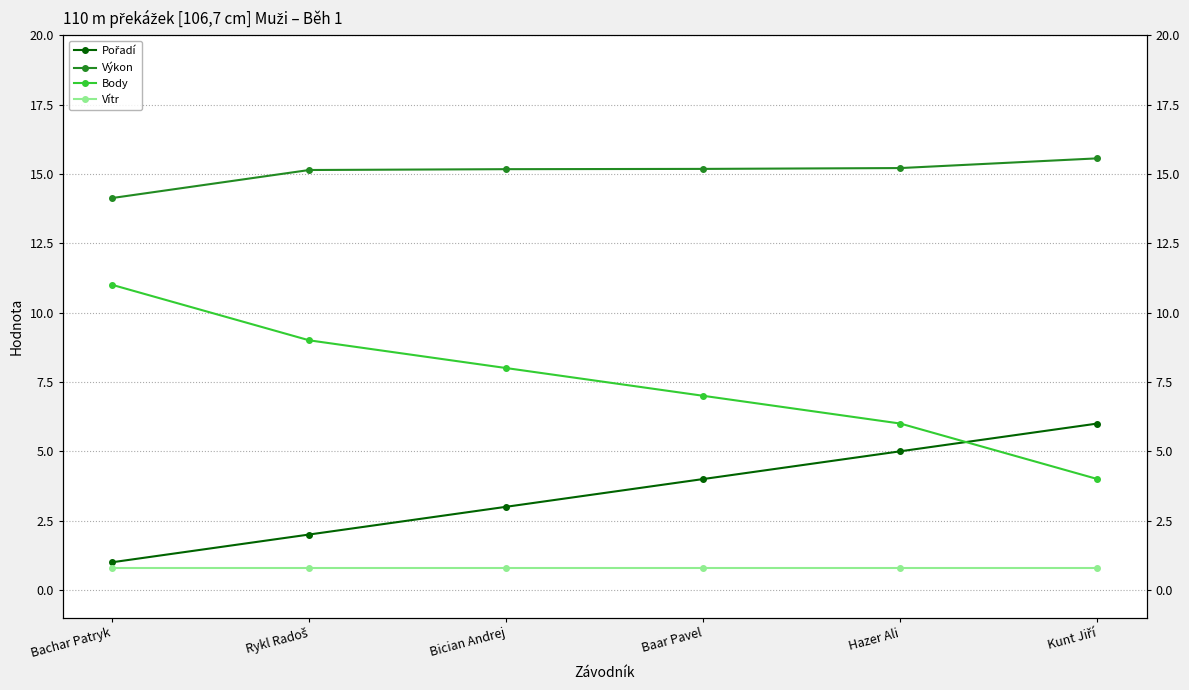

What is the difference between the Výkon values at Hazer Ali and Rykl Radoš?

0.1